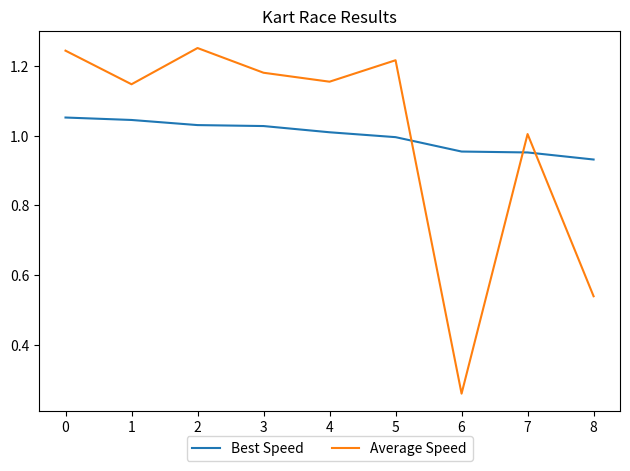

After their last crossing, which series has the higher values: Average Speed or Best Speed?

Best Speed